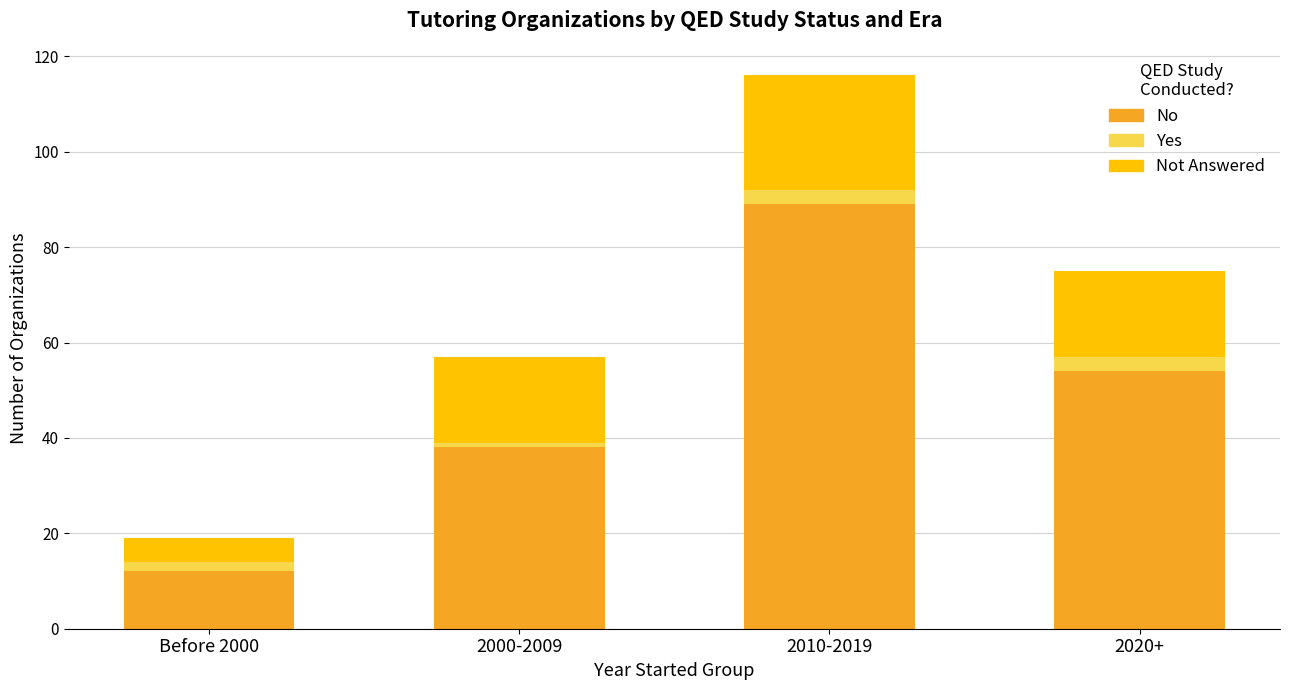

Reading left to right, list the values for the No series.

12	38	89	54